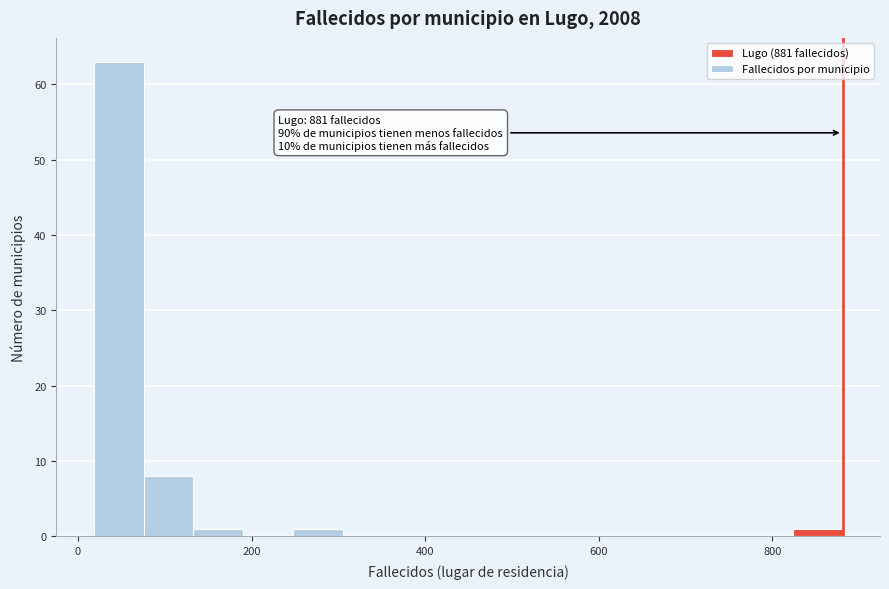

Around what value on the x-axis is the tallest bar? Give the approximate position of its centre, as read against the axis.

40